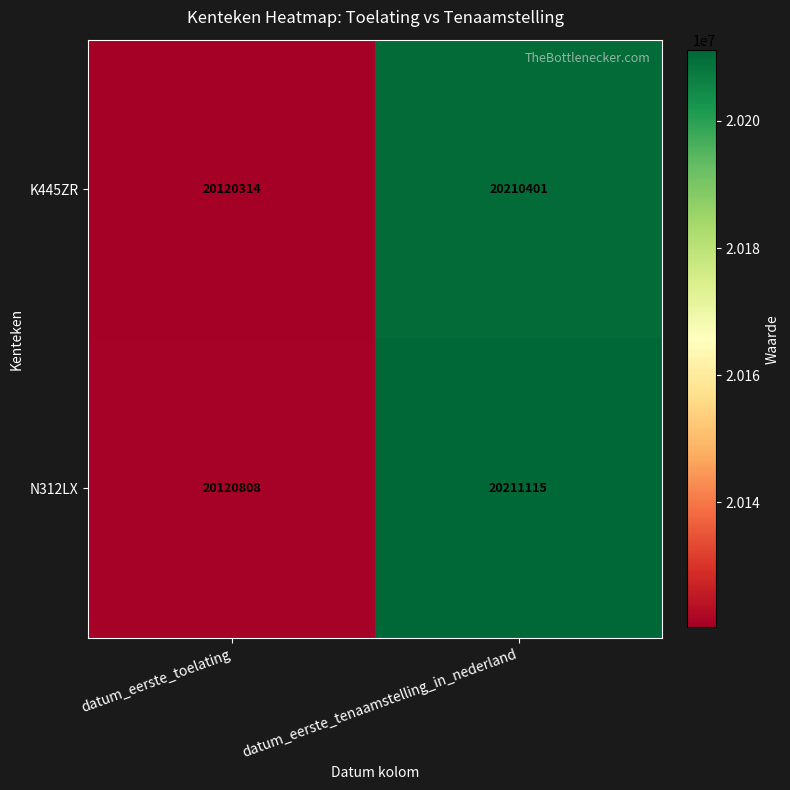

At datum_eerste_tenaamstelling_in_nederland, list the series in order from smallest to largest.

K445ZR, N312LX